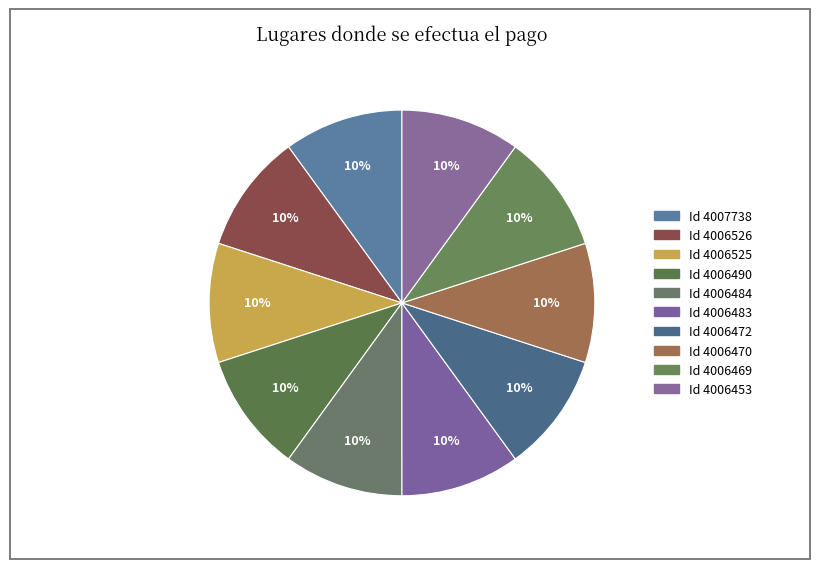

To the nearest percent, what is the average slice percentage?

10%